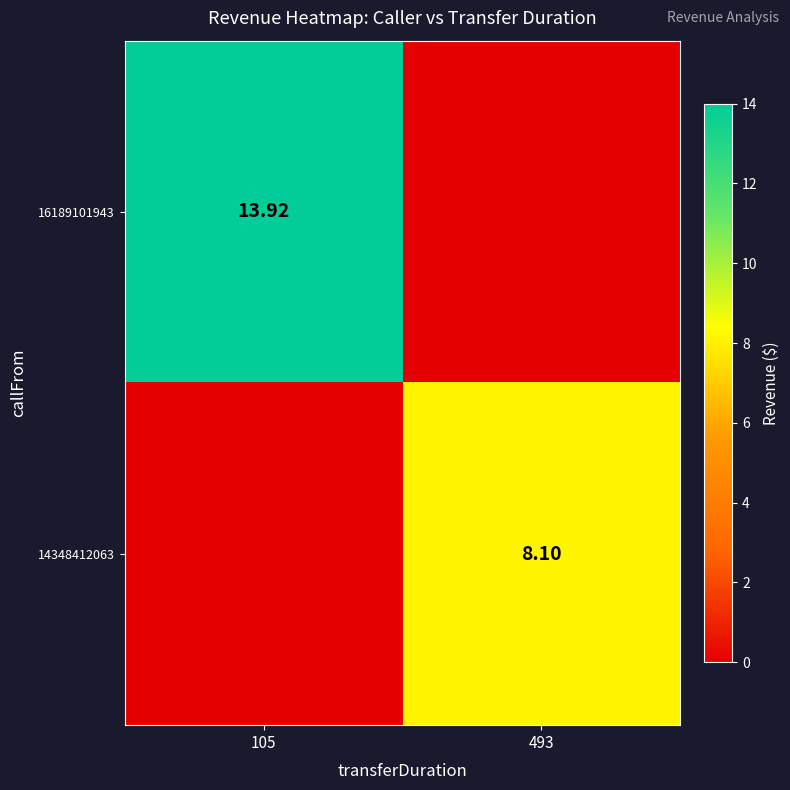

Rank the series at 105 from highest to lowest value.

16189101943, 14348412063